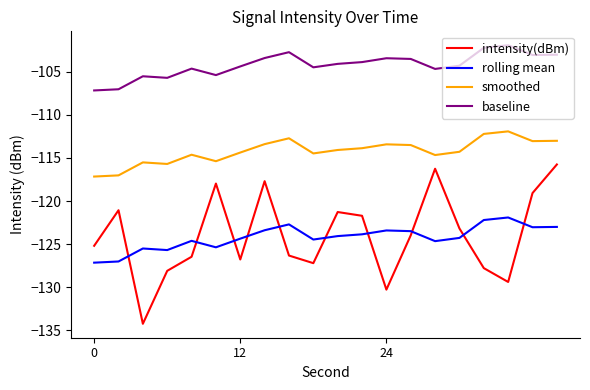

Which series has the largest total across all categories?

baseline